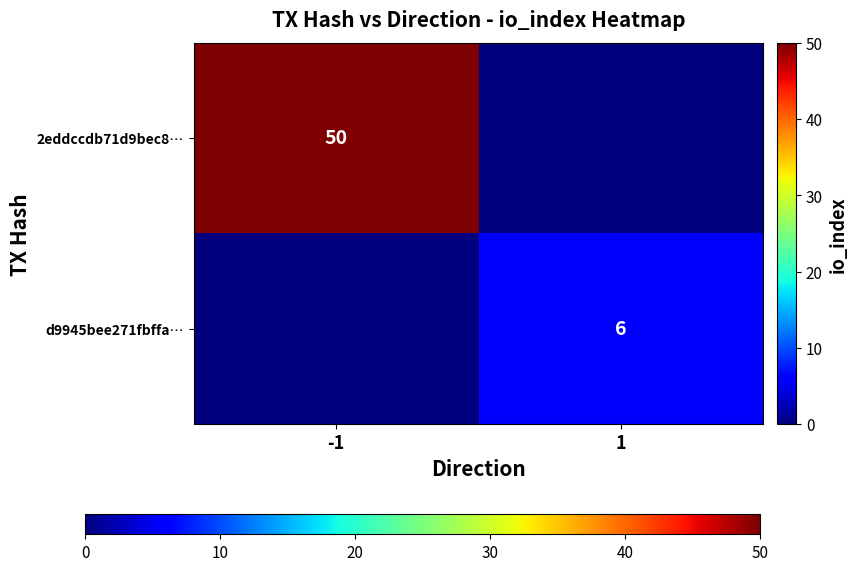

Is it true that d9945bee271fbffa… equals 6 at 1?

True